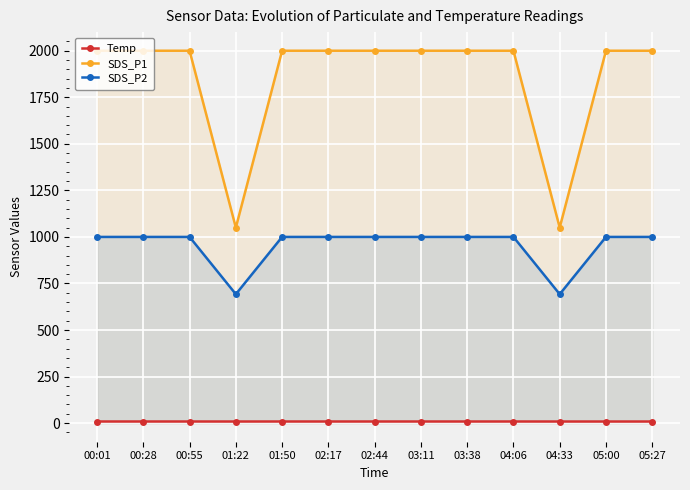

At which label does SDS_P2 reach its minimum?

01:22